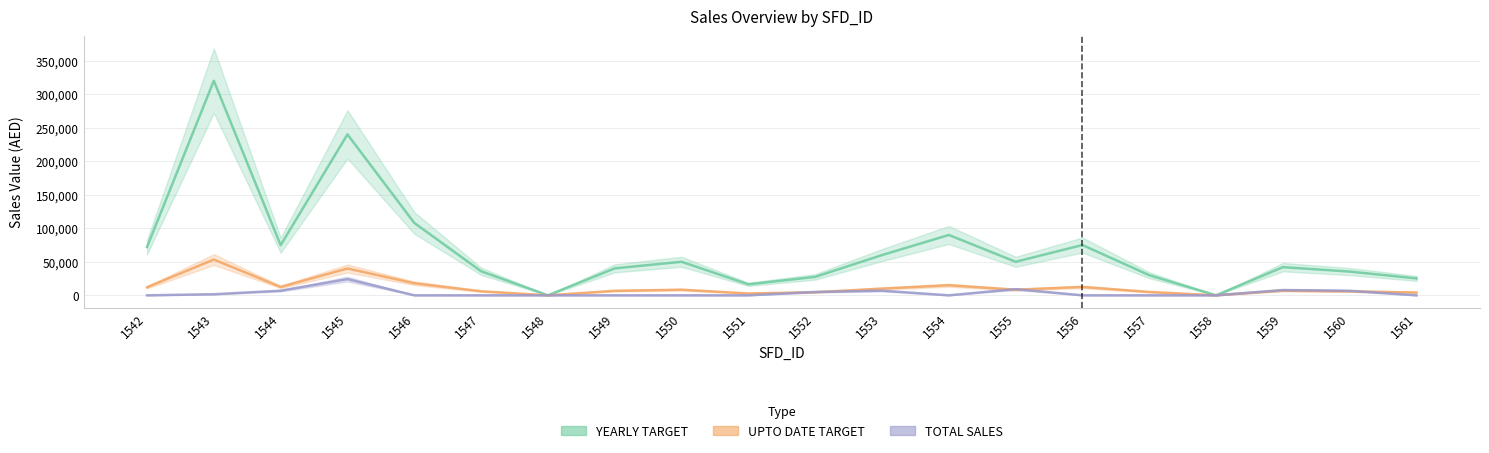

Reading left to right, list all the values displayed in this chart.

YEARLY TARGET: 1542=72000	1543=320000	1544=74800	1545=240000	1546=108000	1547=35900	1548=0	1549=40200	1550=50000	1551=16400	1552=27500	1553=60000	1554=90000	1555=50000	1556=75000	1557=30000	1558=12	1559=42000	1560=35400	1561=25200
UPTO DATE TARGET: 1542=12000	1543=53333	1544=12467	1545=40000	1546=18000	1547=5983	1548=0	1549=6700	1550=8333	1551=2733	1552=4583	1553=10000	1554=15000	1555=8333	1556=12500	1557=5000	1558=2	1559=7000	1560=5900	1561=4200
TOTAL SALES: 1542=0	1543=1605	1544=6800	1545=24144	1546=0	1547=0	1548=0	1549=0	1550=0	1551=0	1552=4986	1553=6840	1554=0	1555=9198	1556=0	1557=0	1558=0	1559=7875	1560=6750	1561=0